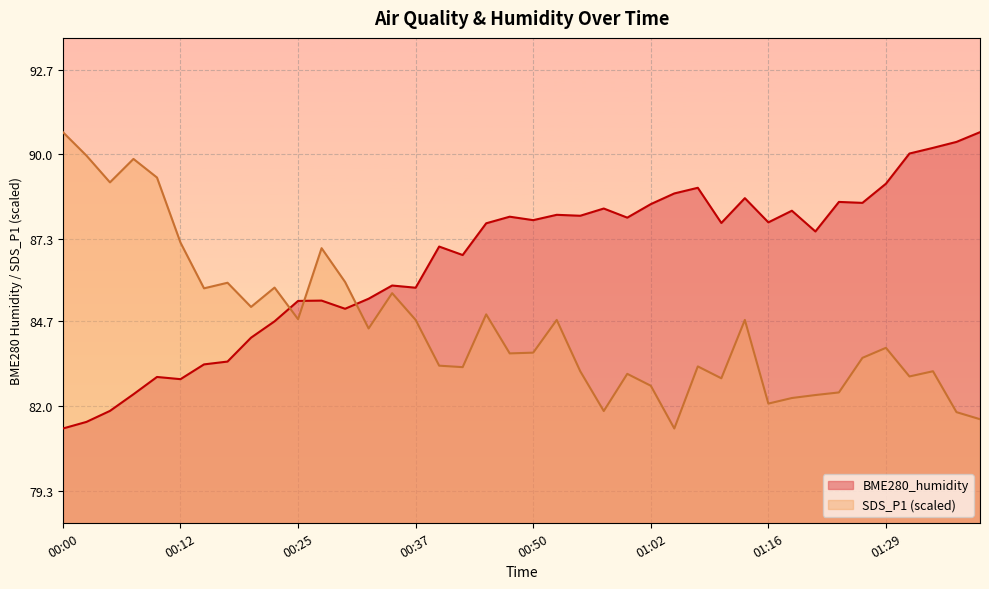

What is the label of the 32nd point from the right?

00:20